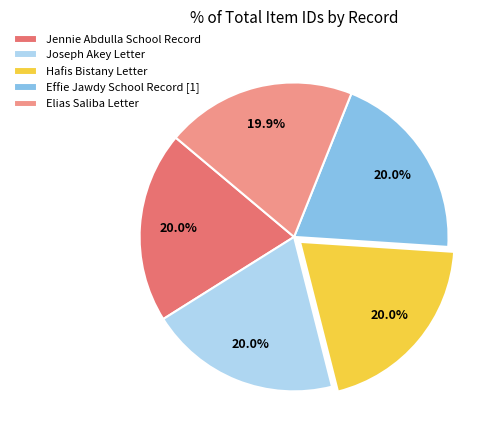

The Joseph Akey Letter slice represents 25% of the pie. True or false?

False